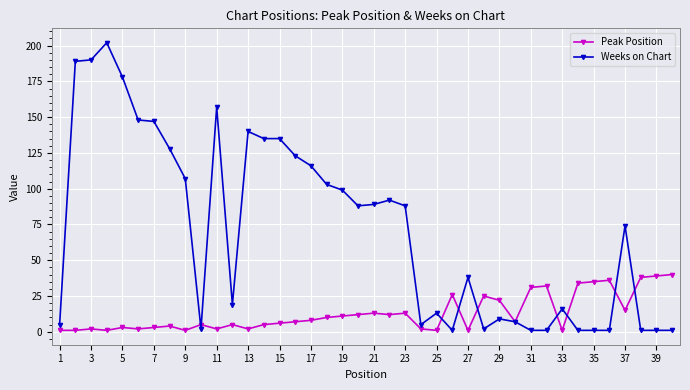

List the series in order of their peak value, lowest first.

Peak Position, Weeks on Chart